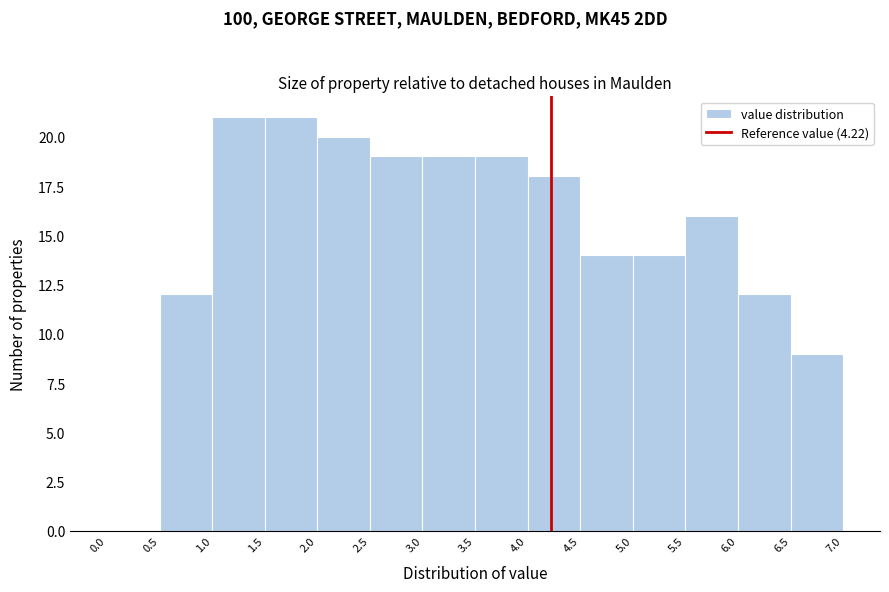

Reading left to right, transcribe this chart: for each bar, give the range it covers on the x-axis and its height. The values are not printed on the chart, so give them approximately, as read against the axis.

0.0 to 0.5: 0
0.5 to 1.0: 12
1.0 to 1.5: 21
1.5 to 2.0: 21
2.0 to 2.5: 20
2.5 to 3.0: 19
3.0 to 3.5: 19
3.5 to 4.0: 19
4.0 to 4.5: 18
4.5 to 5.0: 14
5.0 to 5.5: 14
5.5 to 6.0: 16
6.0 to 6.5: 12
6.5 to 7.0: 9